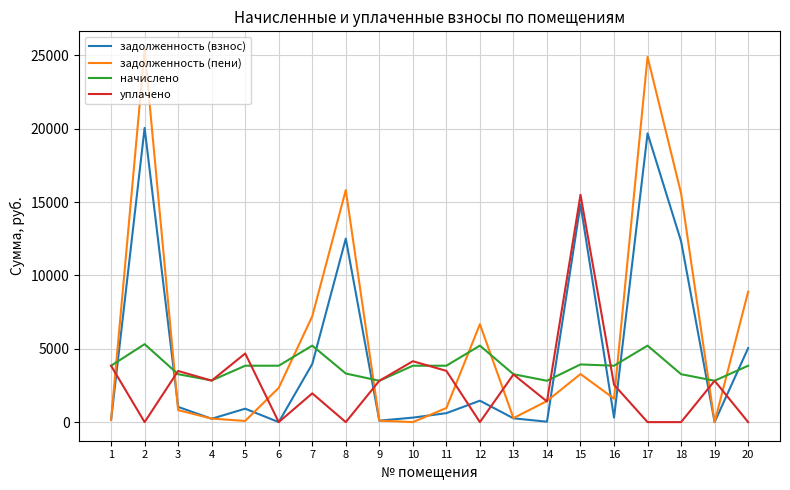

At which label does задолженность (пени) reach its peak?

2